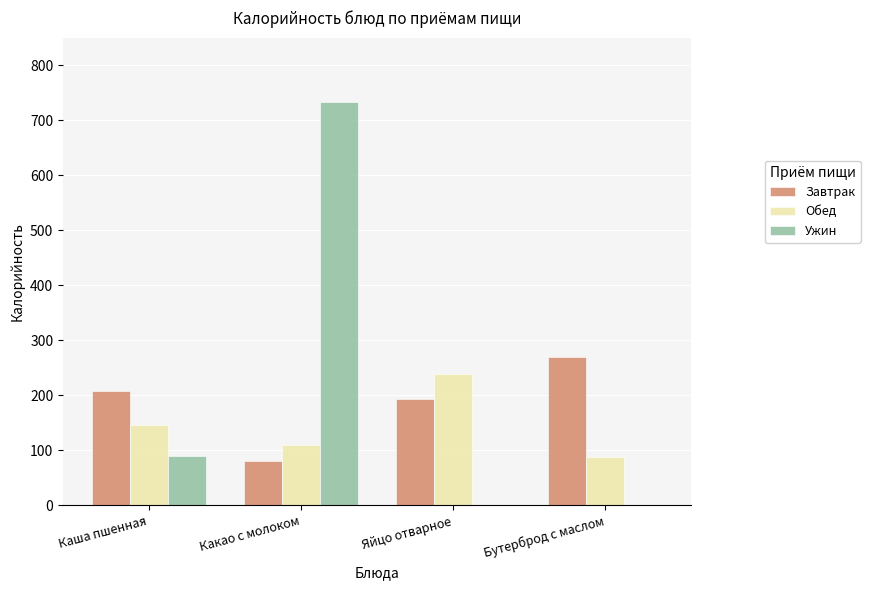

What are all the series names shown in the legend?

Завтрак, Обед, Ужин